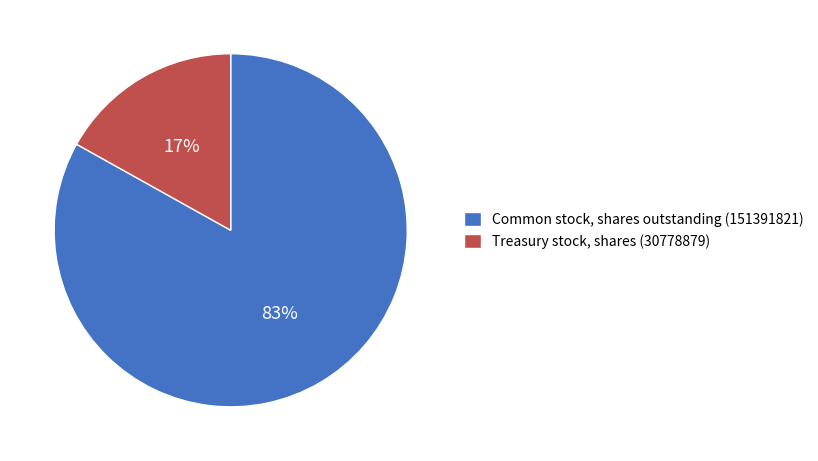

Which slice represents more than half of the pie?

Common stock, shares outstanding (151391821)